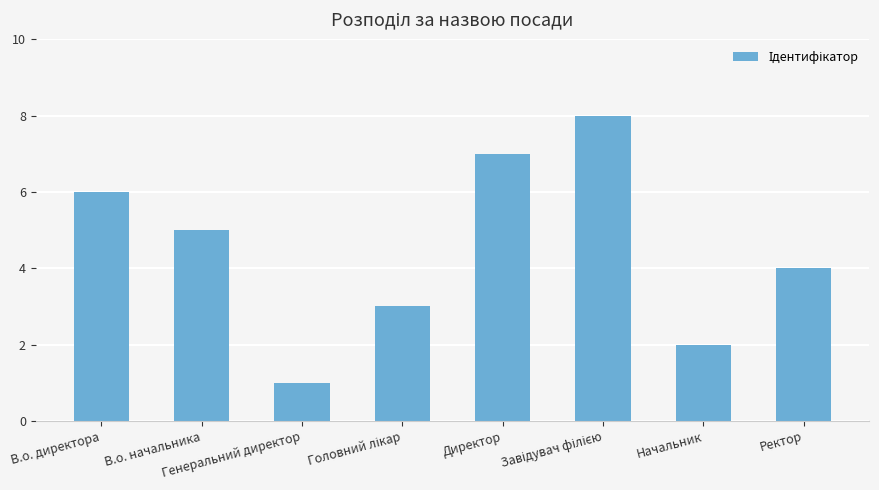

What is the difference between the maximum and second lowest values?

6